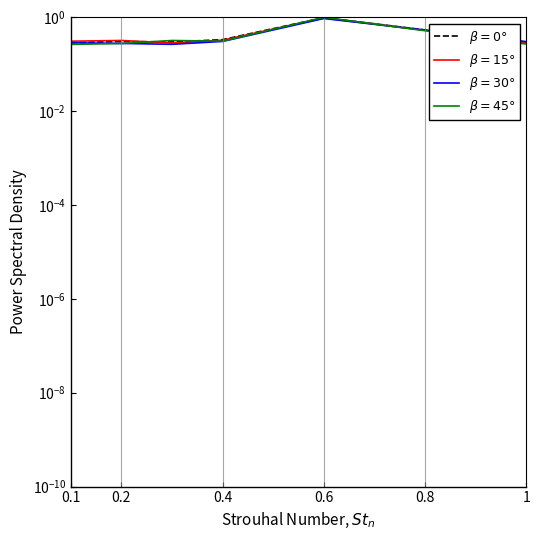

What is the difference between the maximum and second lowest values in the $\beta=30°$ series?

0.7